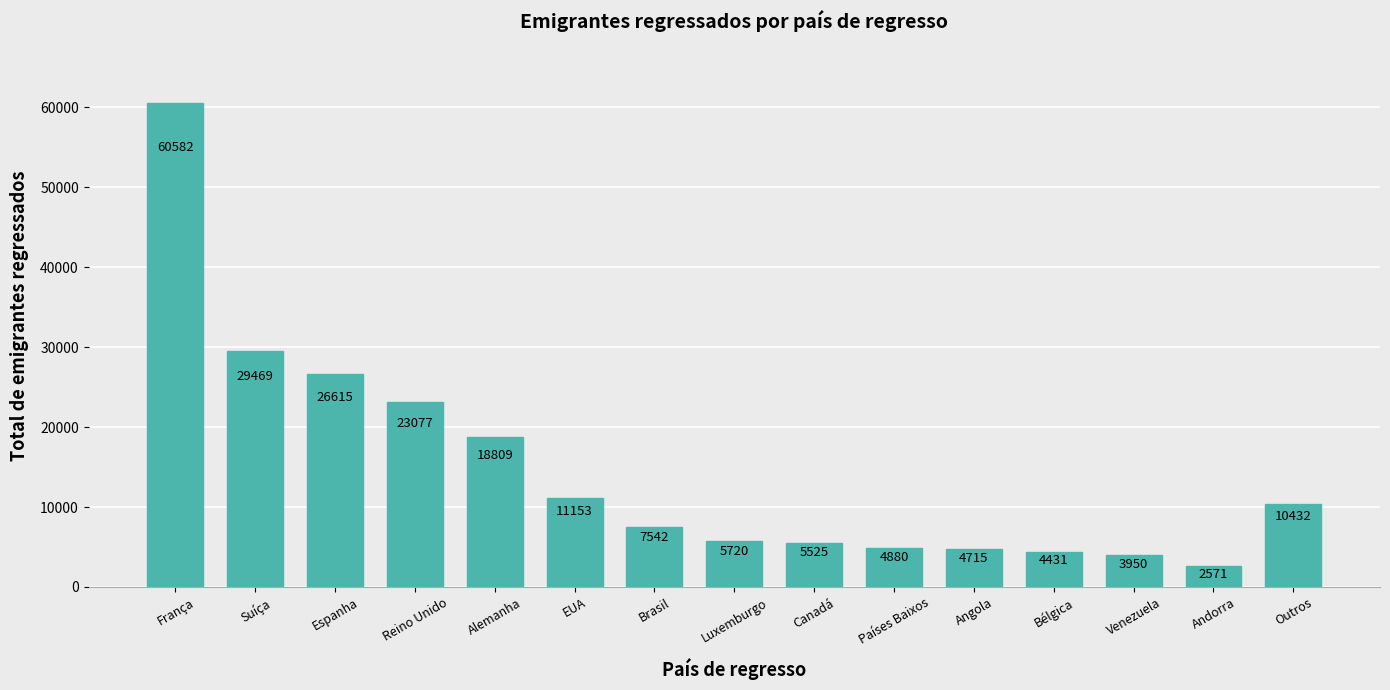

What is the change in value from Espanha to Luxemburgo?

-20895